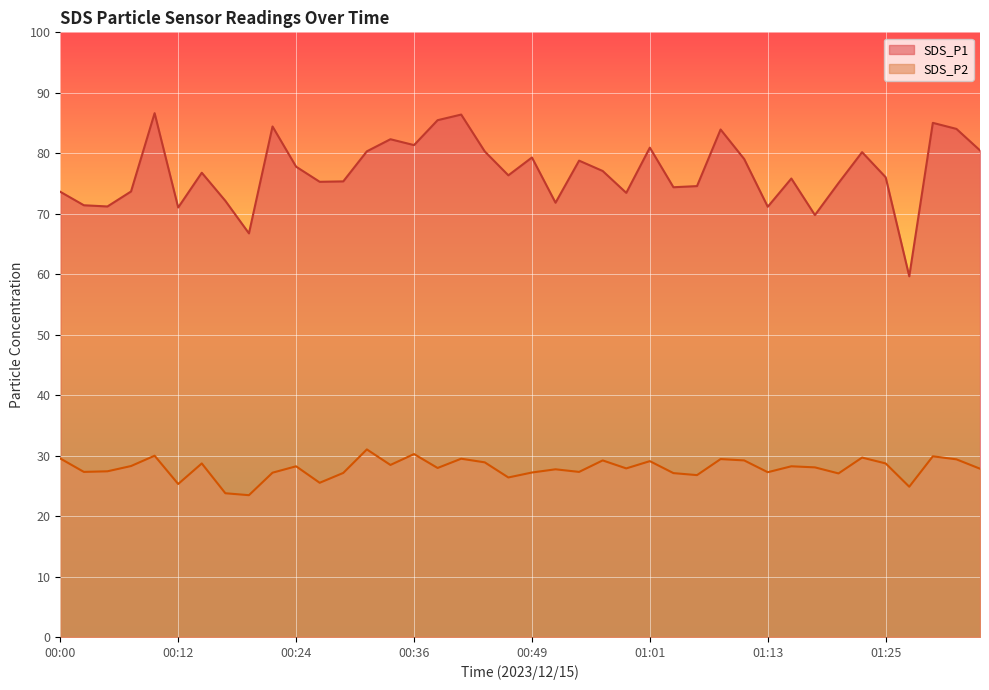

True or false: SDS_P1 and SDS_P2 cross at least once.

False